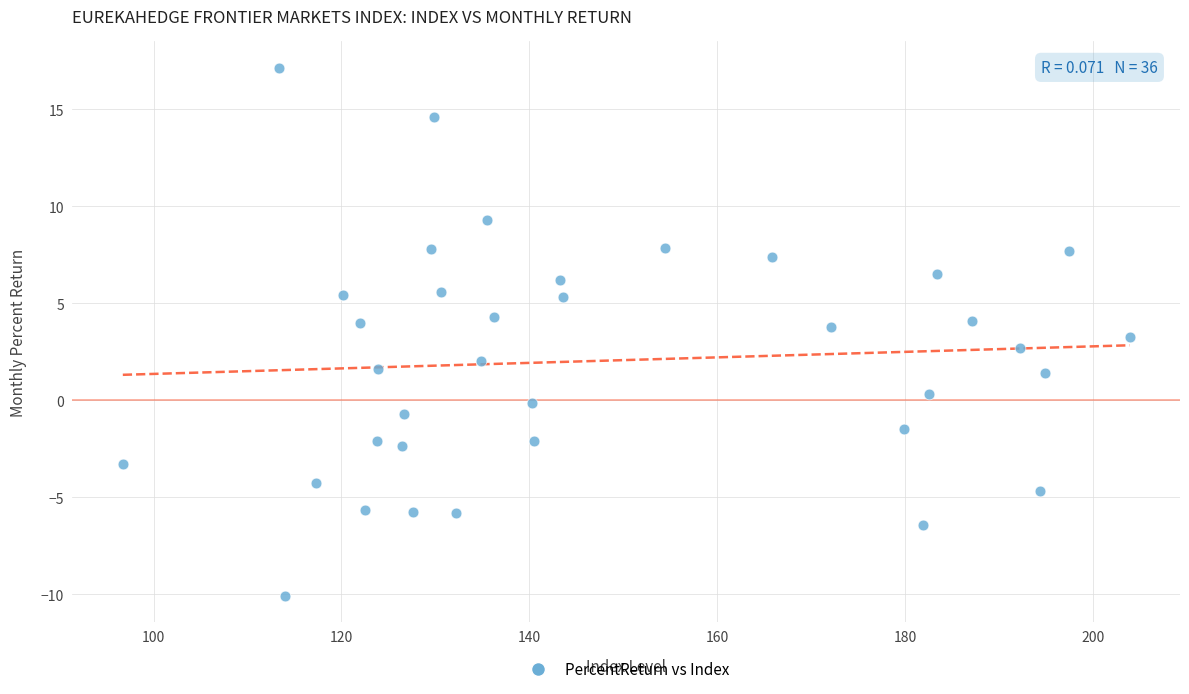

What is the range of X values (max minus min)?

107.2